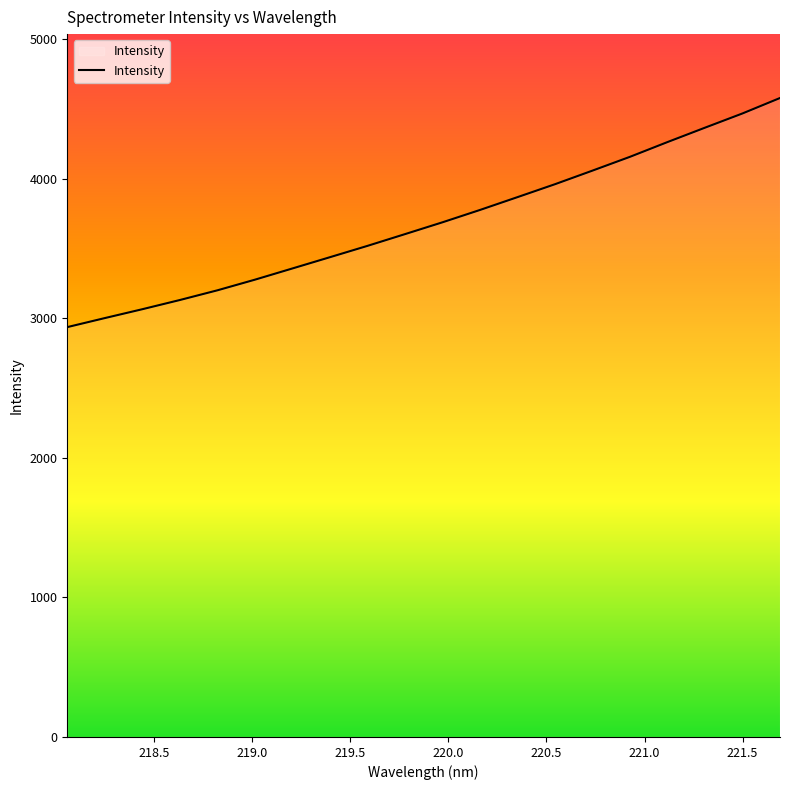

What is the difference between the maximum and minimum values?

1641.2